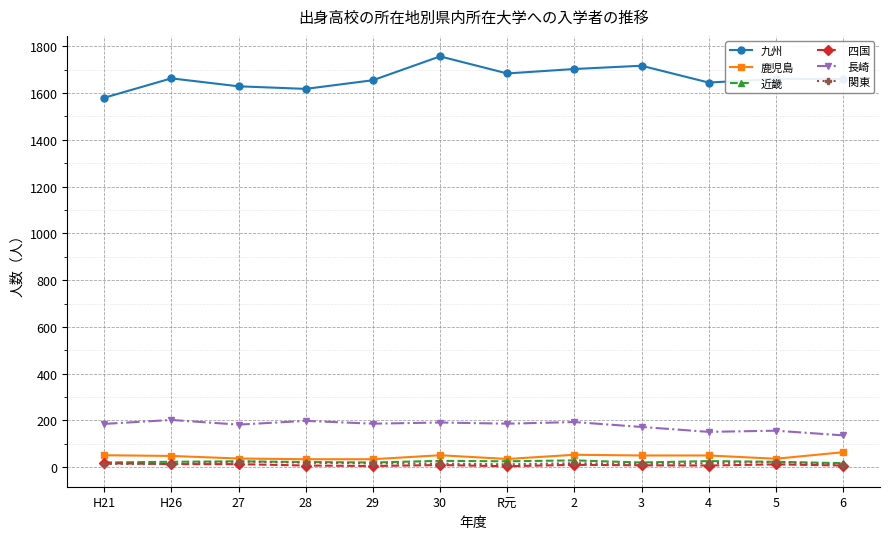

Is the value of 四国 at 30 greater than the value of 九州 at R元?

No